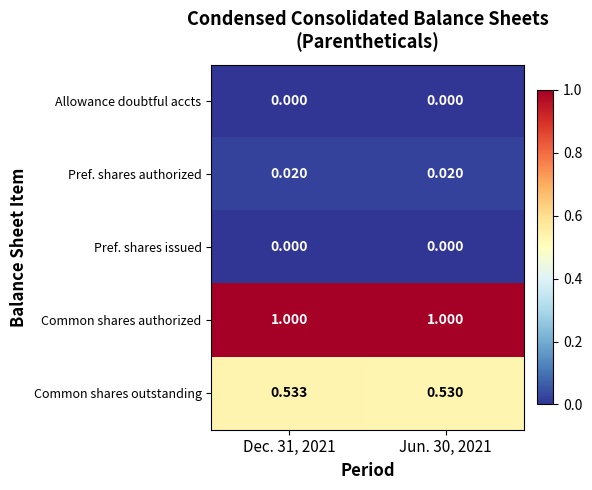

Is the value of Common shares outstanding at Dec. 31, 2021 greater than the value of Pref. shares issued at Jun. 30, 2021?

Yes